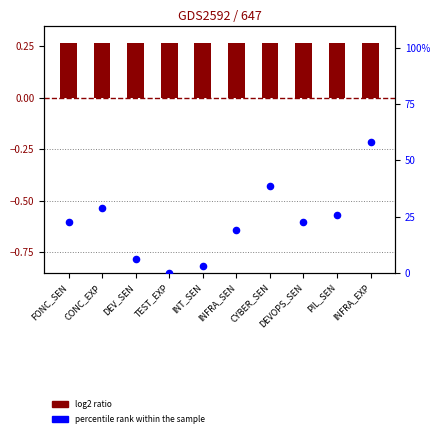

Is the value of percentile rank within the sample at INT_SEN greater than the value of log2 ratio at CYBER_SEN?

Yes